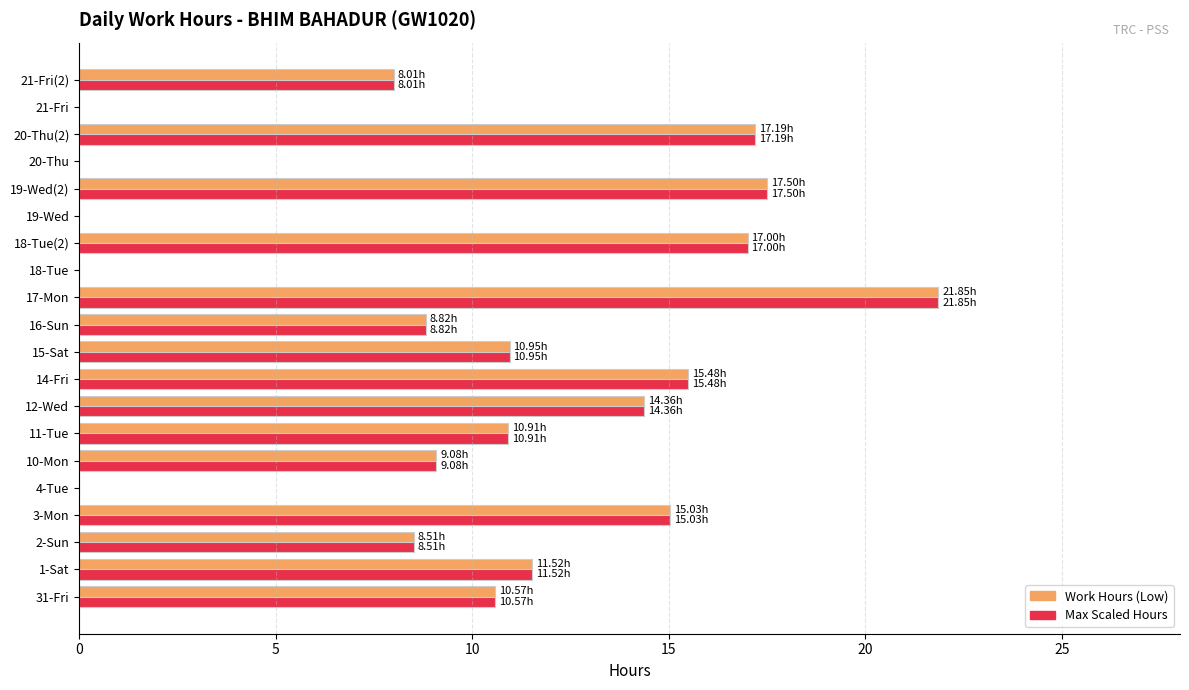

What is the sum of the Max Scaled Hours values at 16-Sun and 2-Sun?

17.3